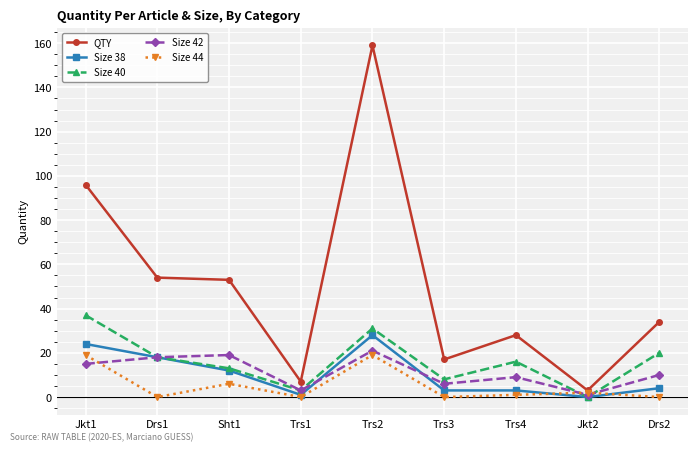

Which series changed the most between Sht1 and Drs2?

QTY